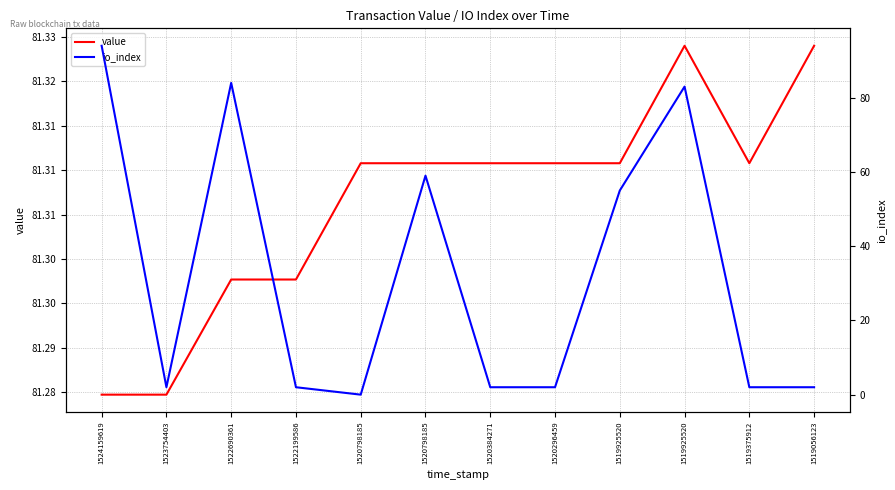

How many data points does each series have?

12